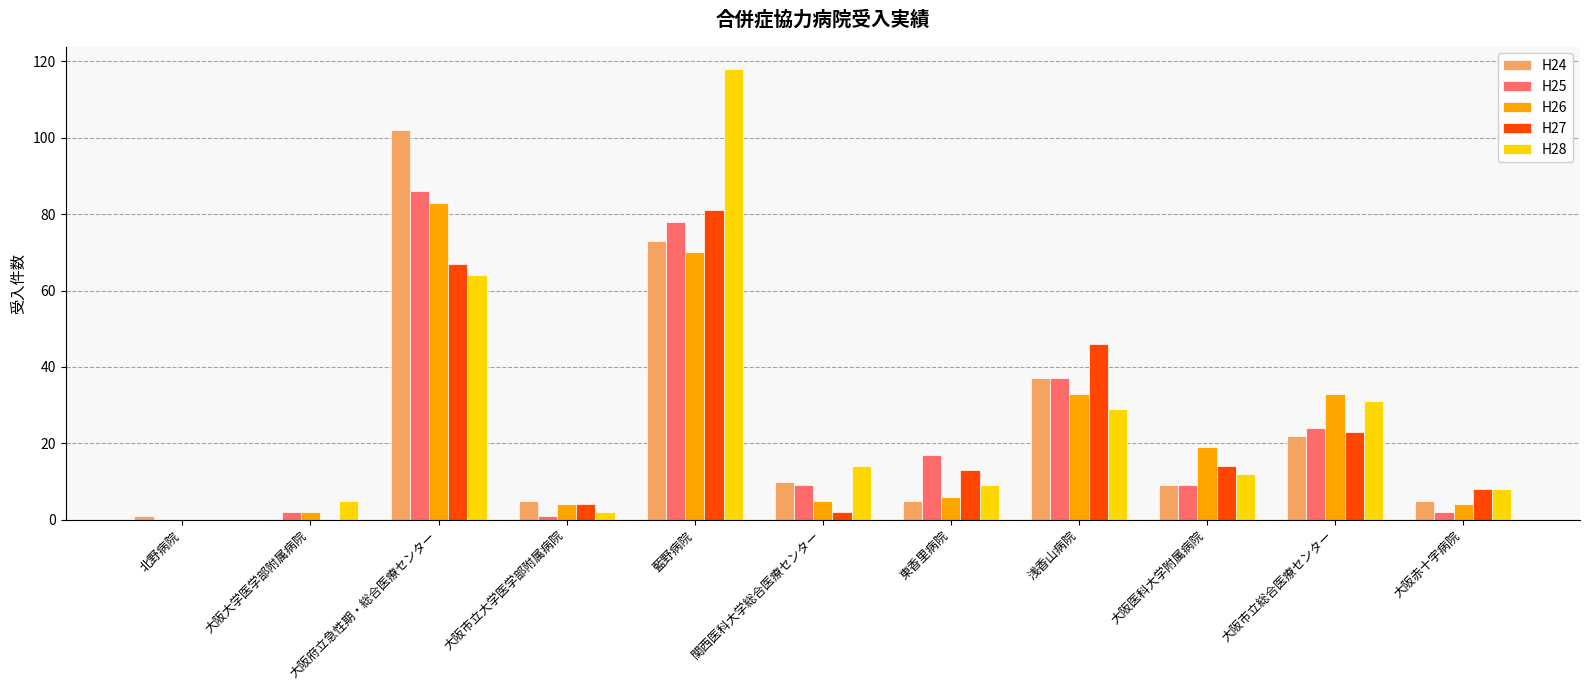

Are the bars grouped side by side (vs. stacked)?

Yes